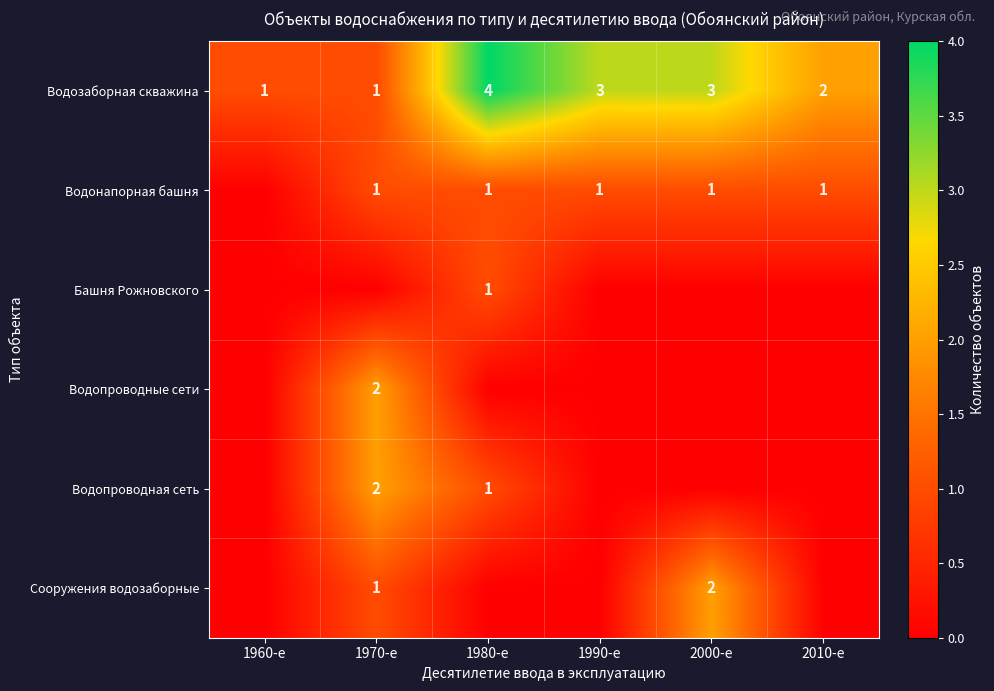

Read the Водозаборная скважина value at 2000-е.

3